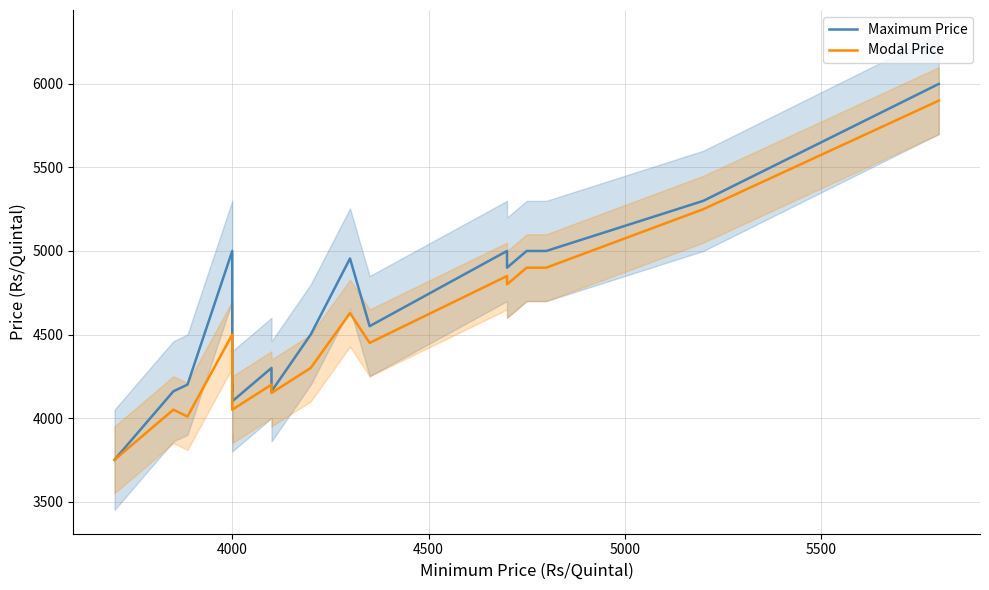

True or false: Maximum Price and Modal Price cross at least once.

False